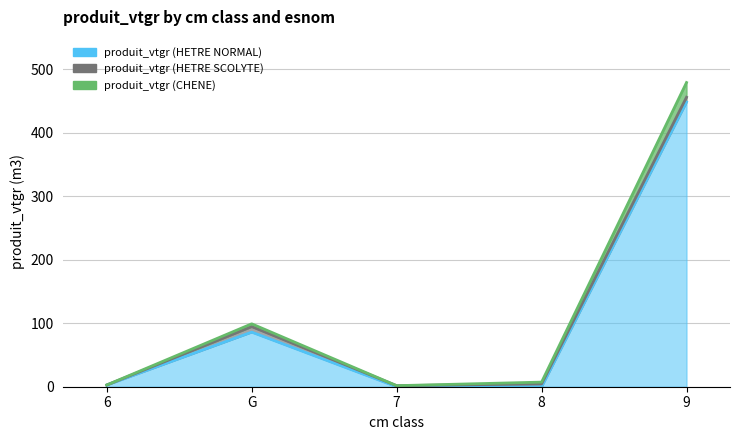

What is the greatest value displayed?

478.9